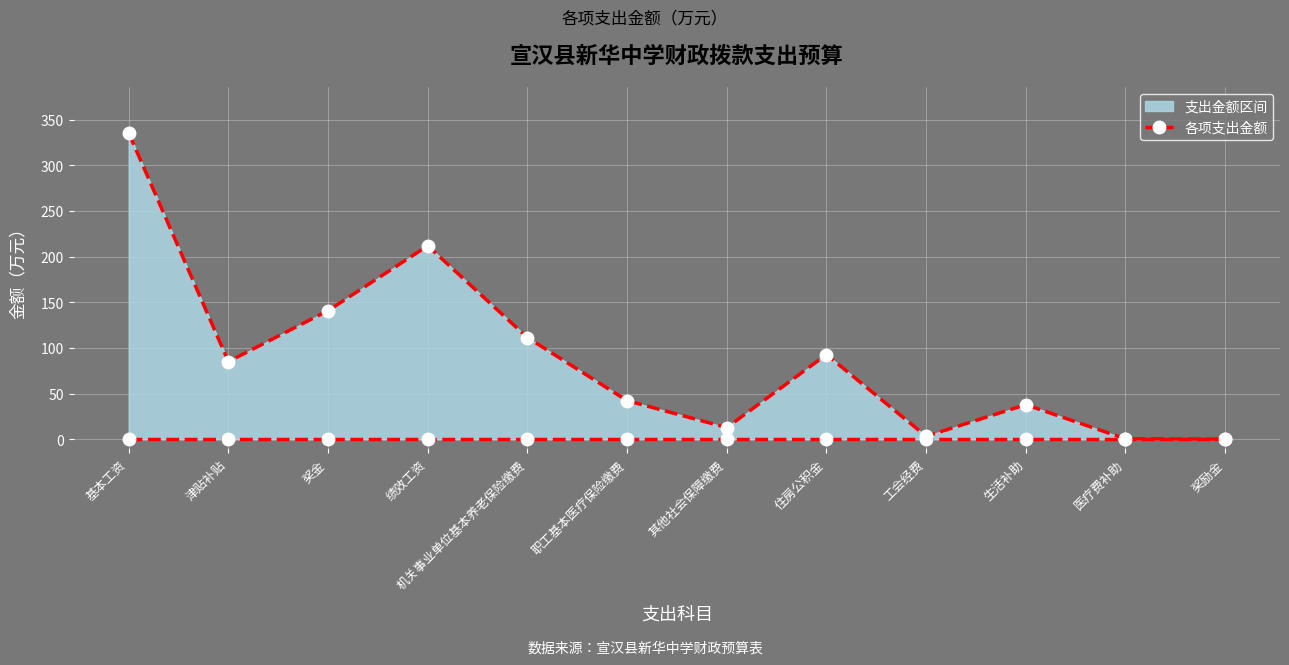

Between 生活补助 and 其他社会保障缴费, which is larger?

生活补助